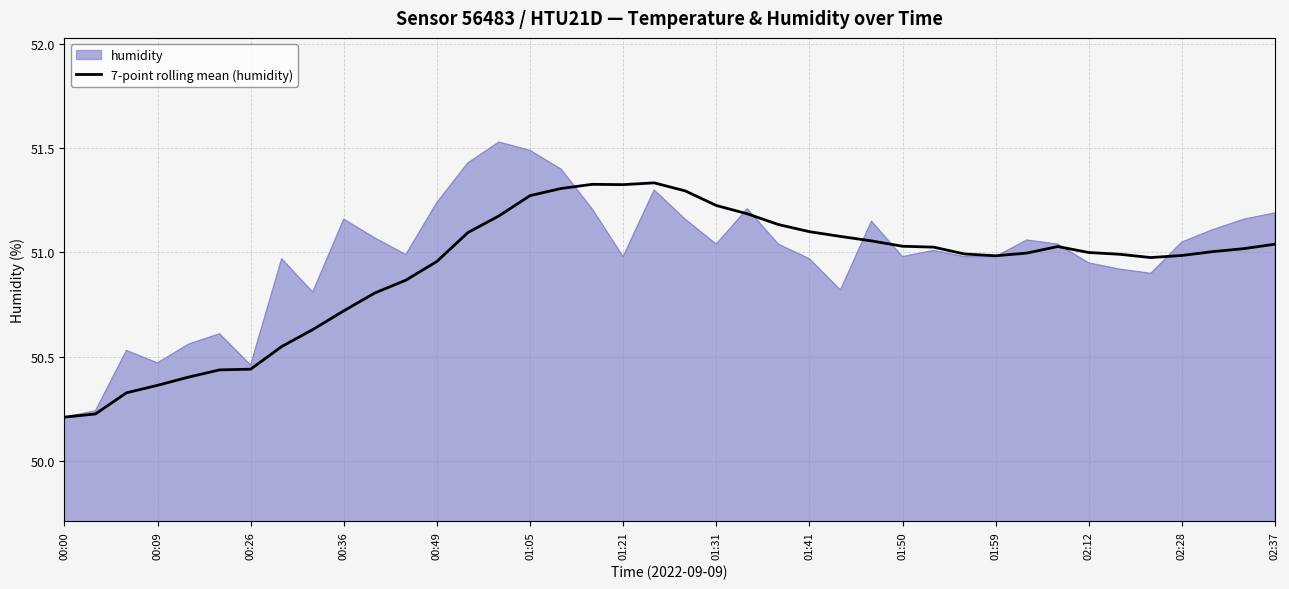

Which series has the widest spread of values?

humidity